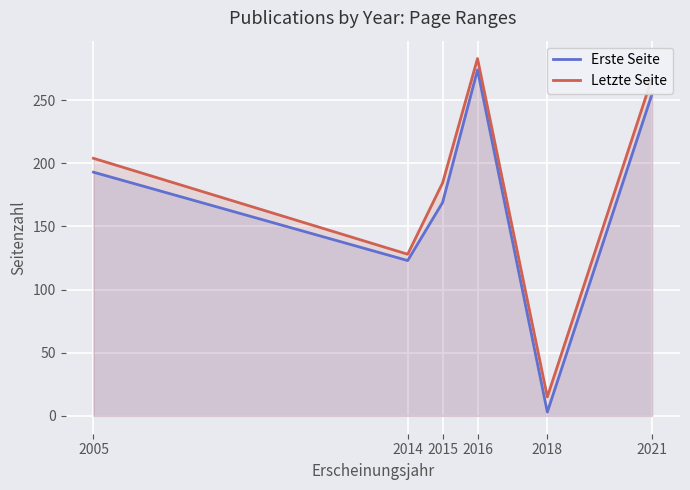

Is the value of Letzte Seite at 2005 greater than the value of Erste Seite at 2021?

No